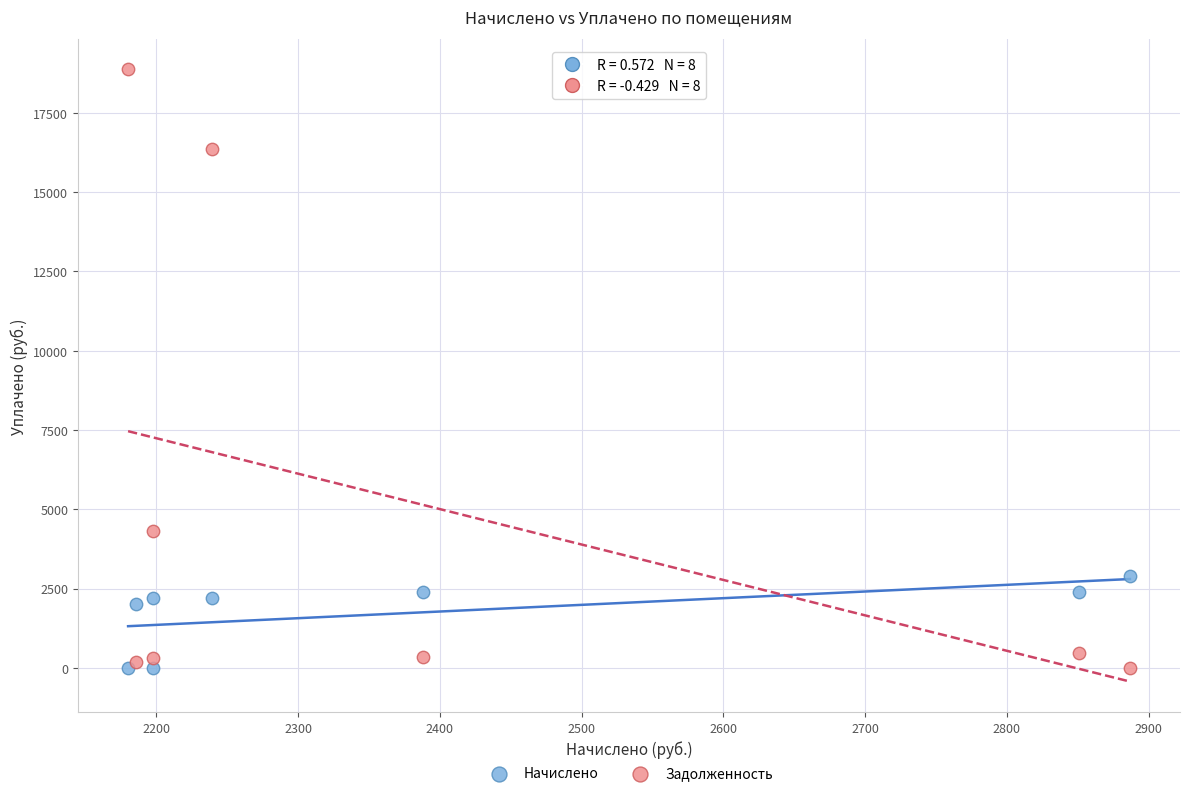

Across all series, what Y value is closest to 9433?

4325.1